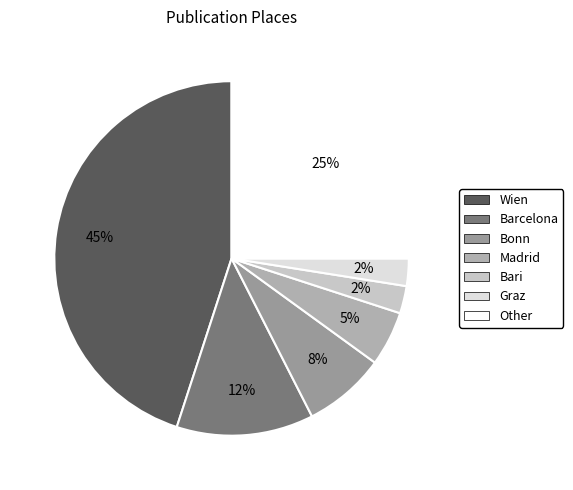

What percentage is the Barcelona slice, to the nearest percent?

12%